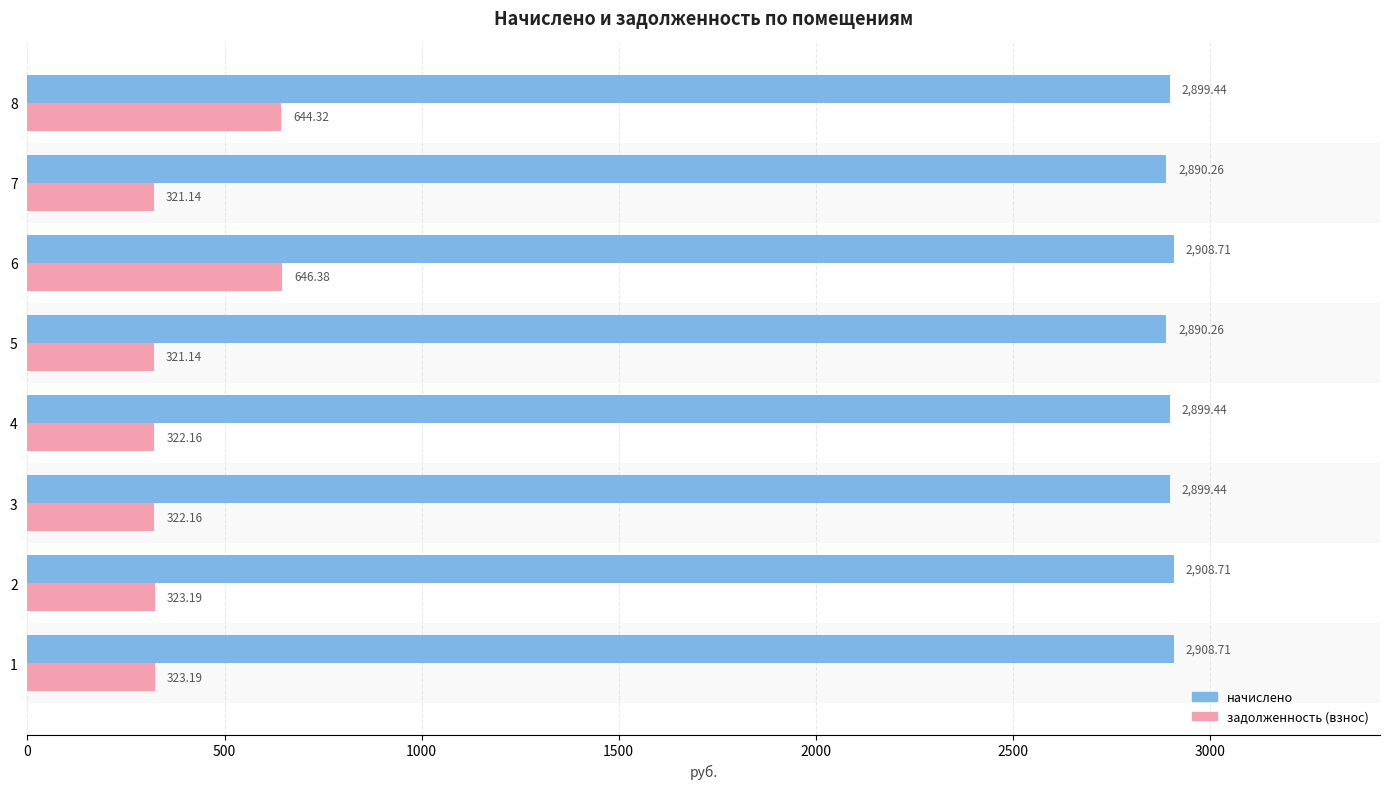

Rank the series at 1 from lowest to highest value.

задолженность (взнос), начислено